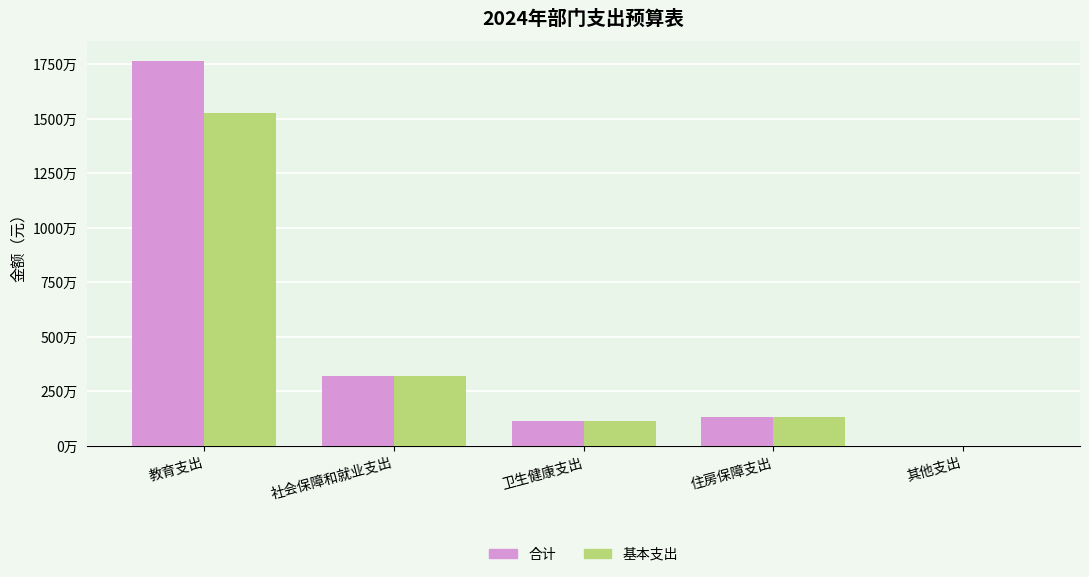

What are all the series names shown in the legend?

合计, 基本支出